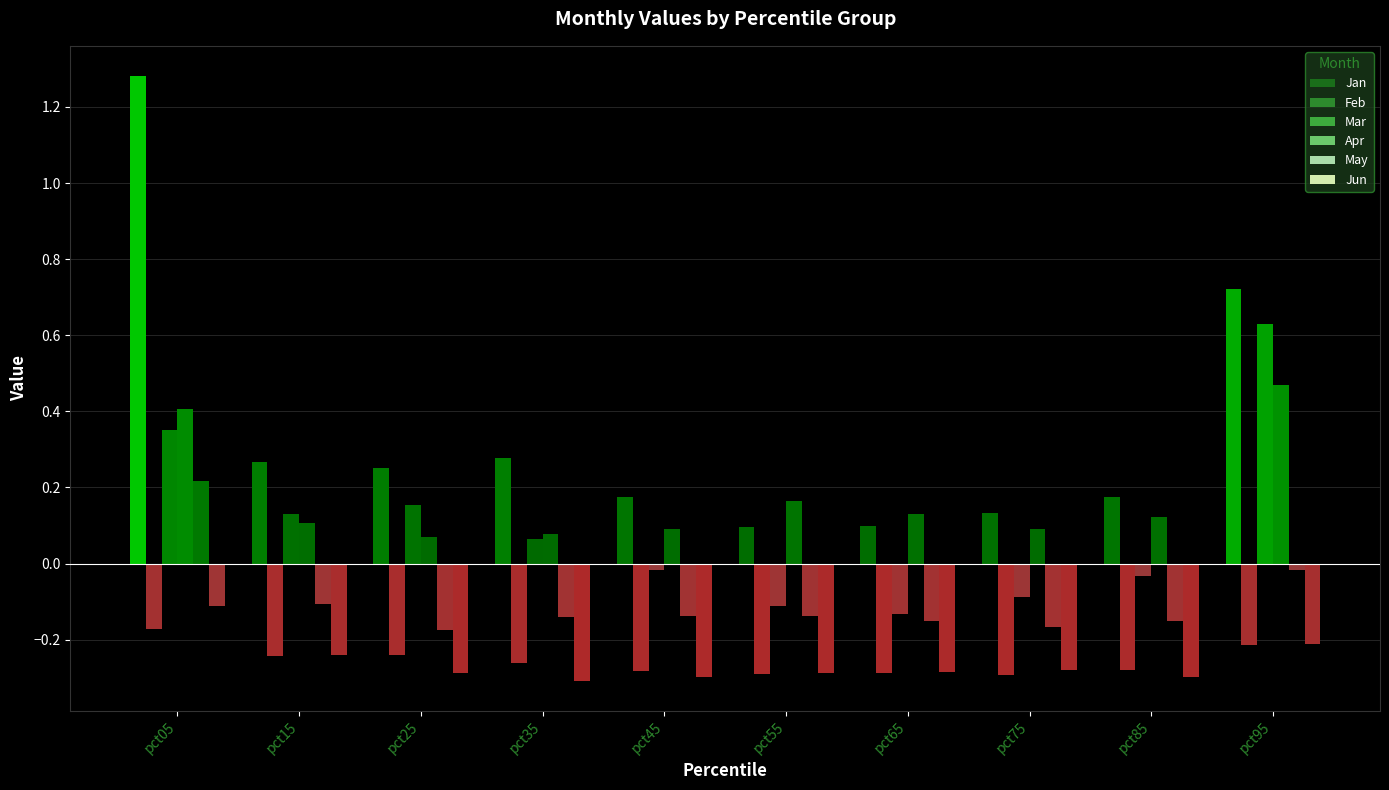

Count the number of categories in the chart.

10